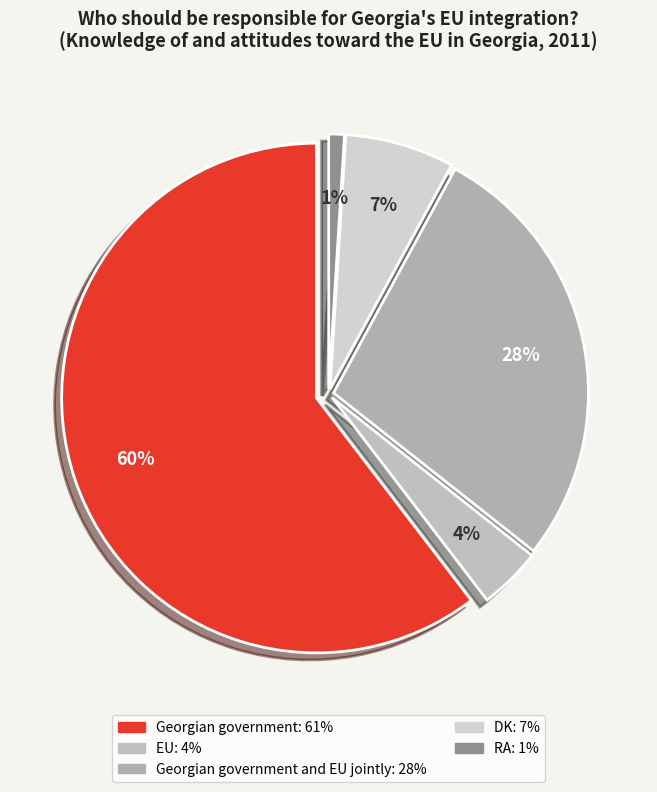

To the nearest percent, what is the average slice percentage?

20%